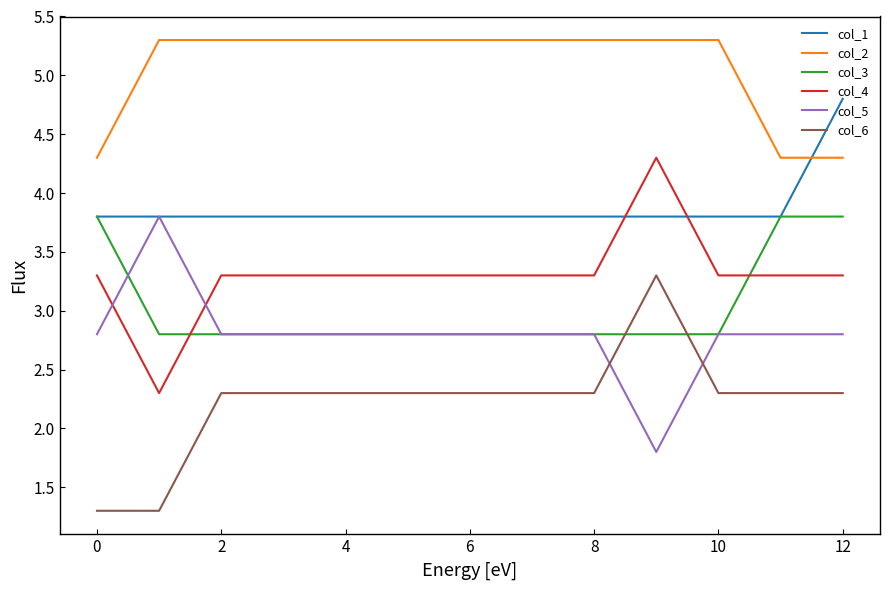

What is the maximum value shown in the chart?

5.3